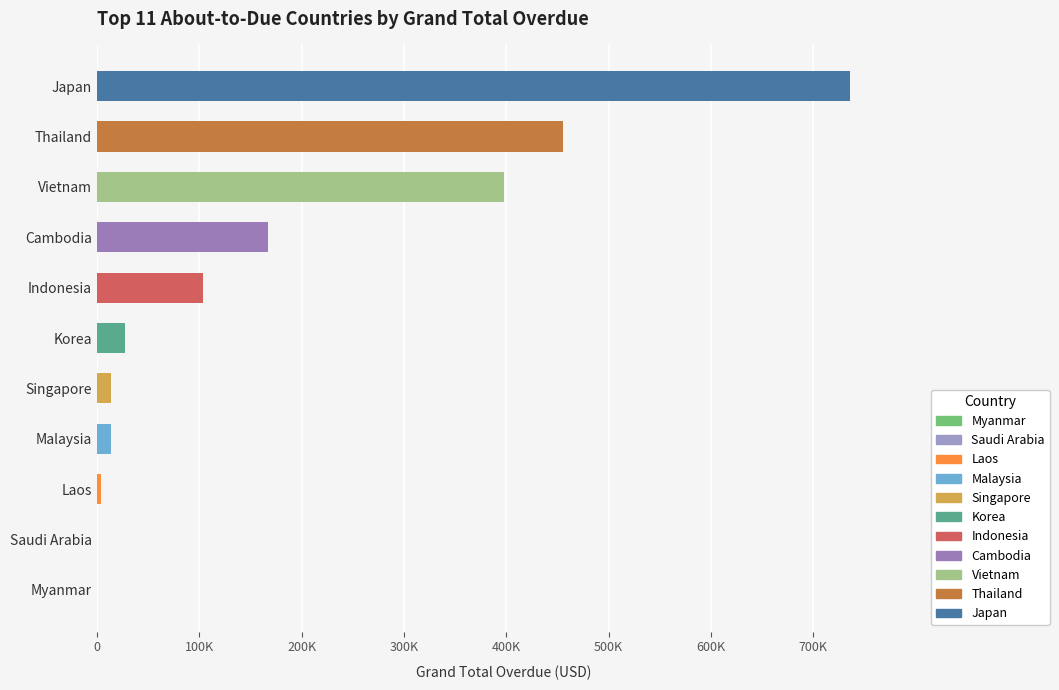

Are the bars horizontal?

Yes